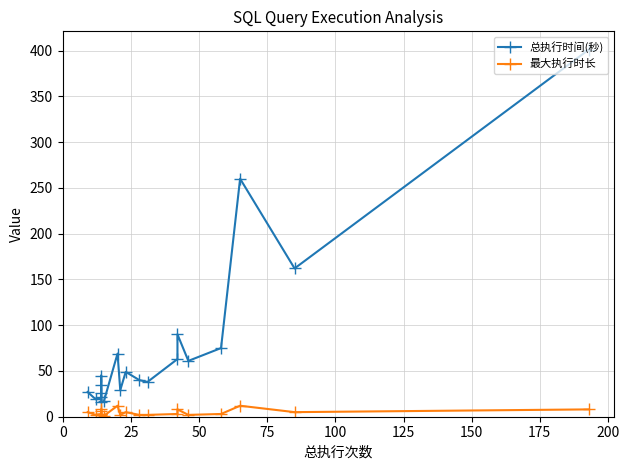

Where is 最大执行时长 nearest to the value 6?

14